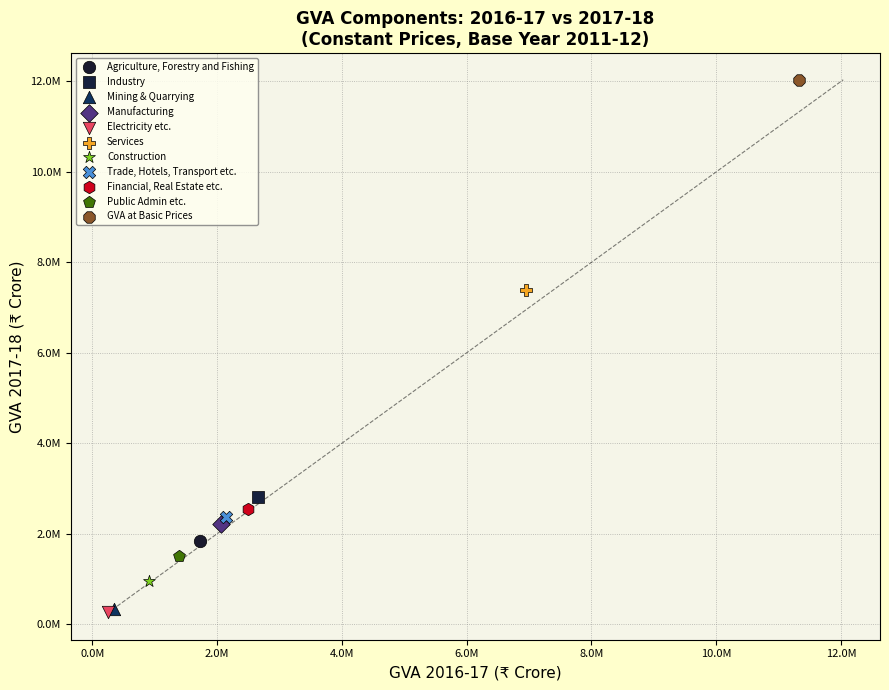

What are all the series names shown in the legend?

Agriculture, Forestry and Fishing, Industry, Mining & Quarrying, Manufacturing, Electricity etc., Services, Construction, Trade, Hotels, Transport etc., Financial, Real Estate etc., Public Admin etc., GVA at Basic Prices